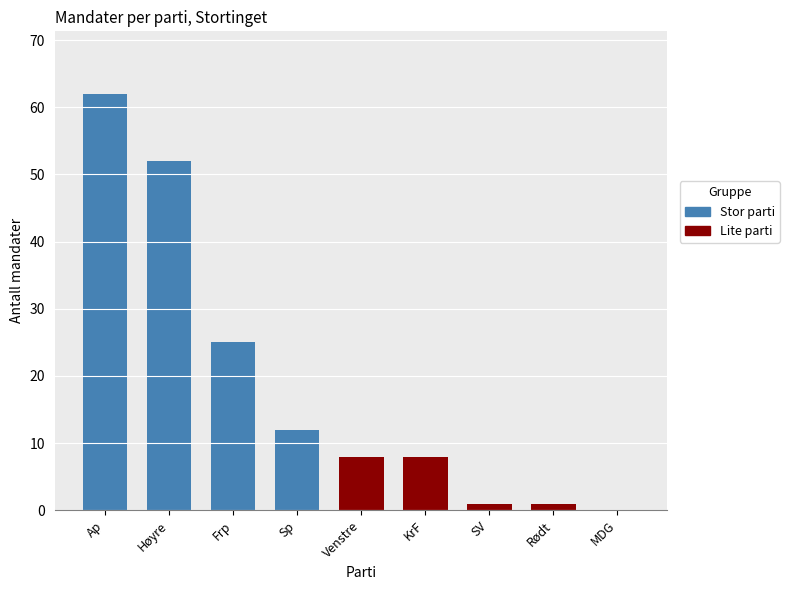

What is the greatest value displayed?

62